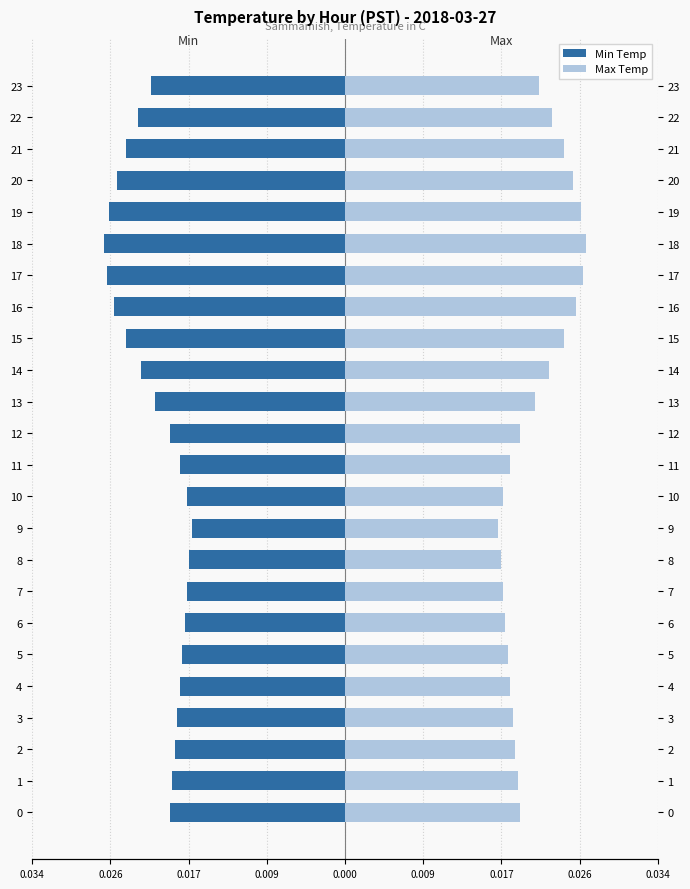

At how many categories does at least one series exceed 0?

24